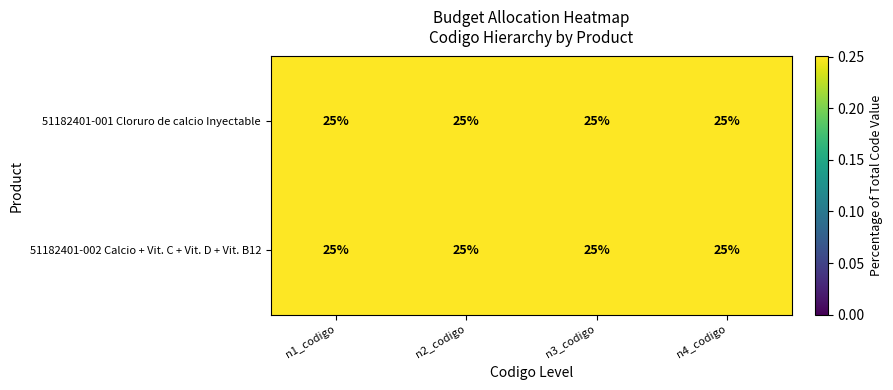

True or false: 51182401-002 Calcio + Vit. C + Vit. D + Vit. B12 has a value of 0.3 at n1_codigo.

False